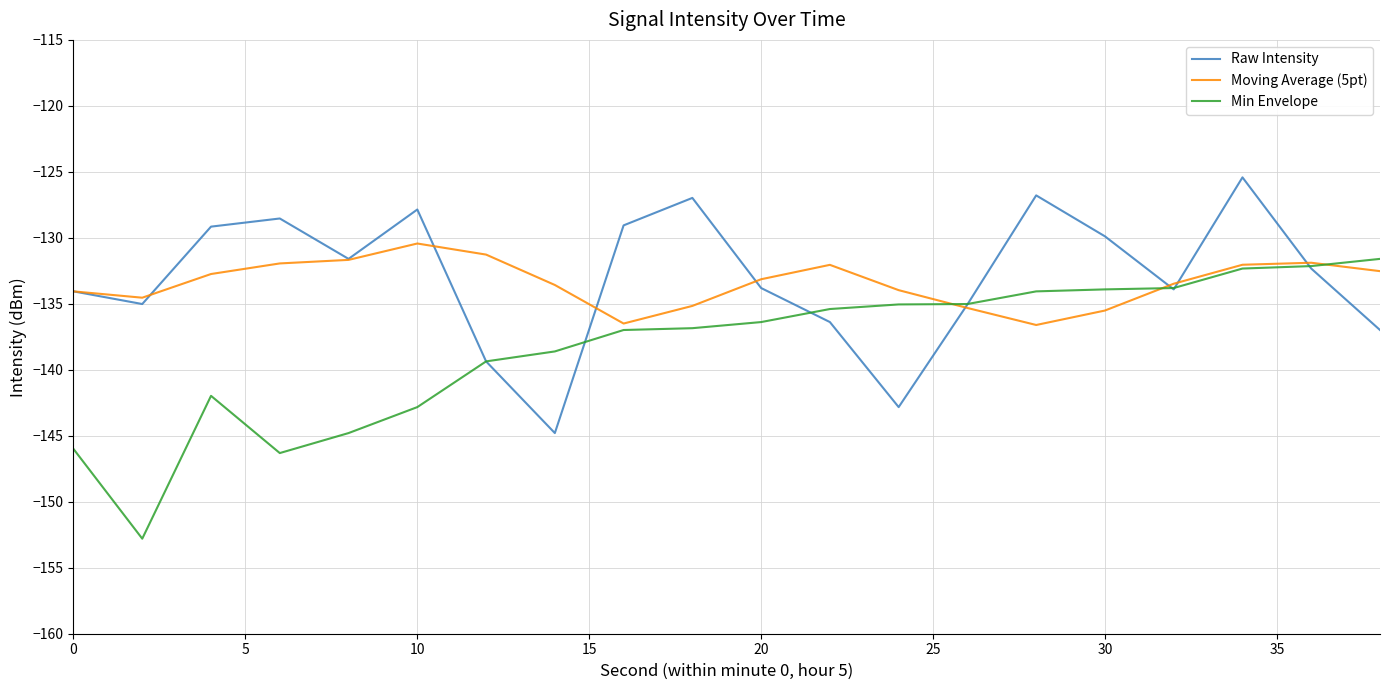

What is the lowest value of the Min Envelope series?

-152.8